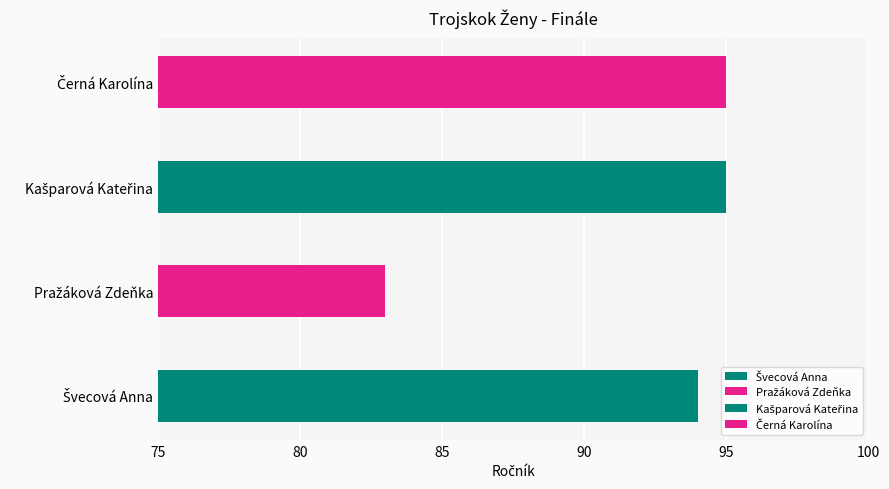

Between Pražáková Zdeňka and Kašparová Kateřina, which is larger?

Kašparová Kateřina